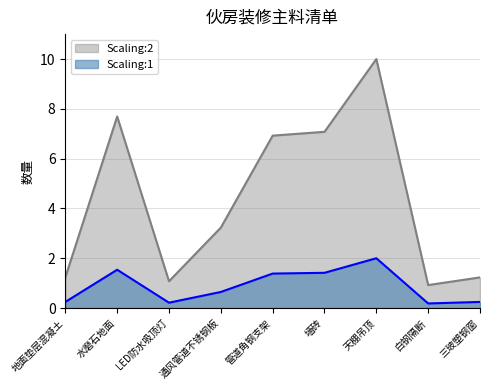

Count the number of data series in this chart.

2